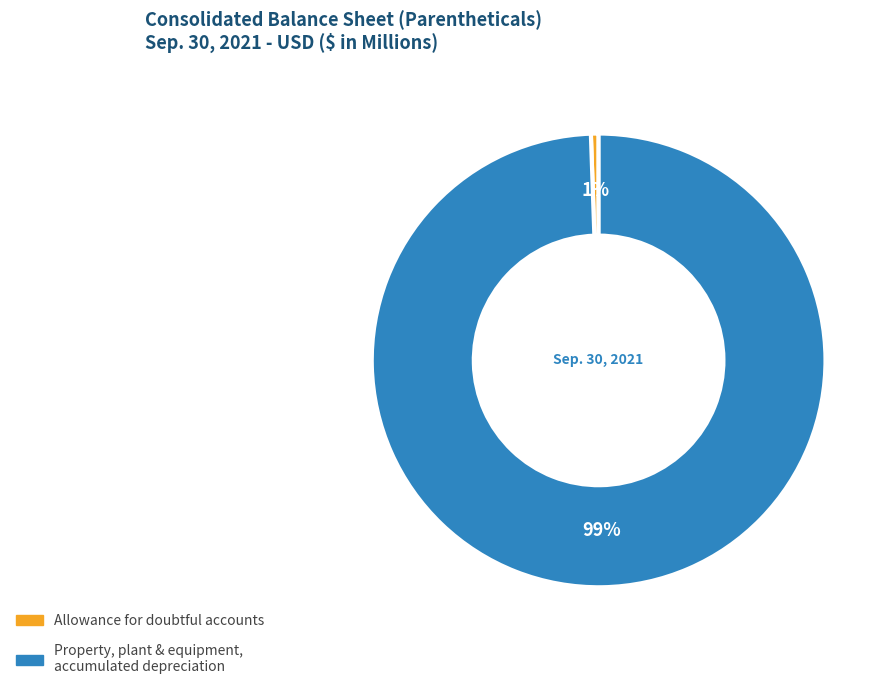

Is there a majority slice in this chart?

Yes